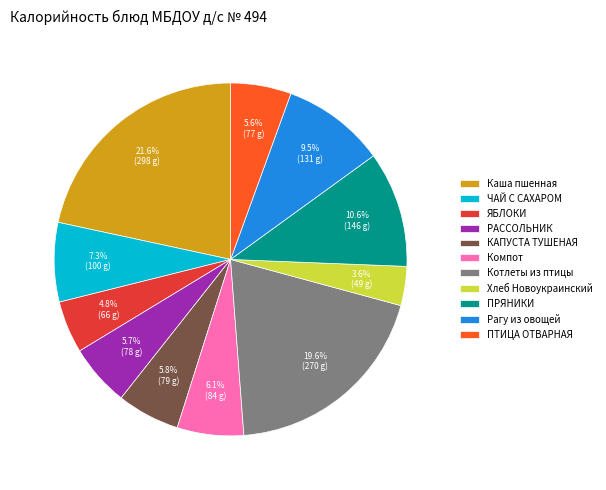

Is there a majority slice in this chart?

No